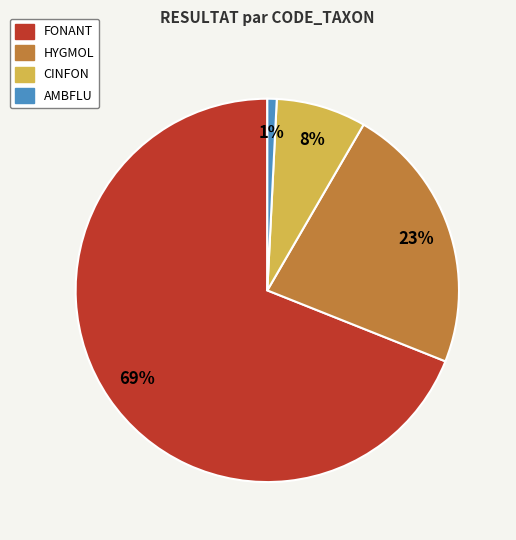

Is it true that HYGMOL is 23% of the pie?

True